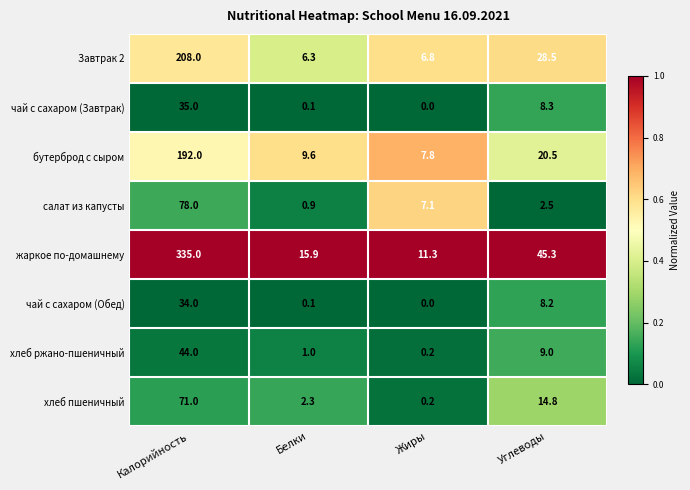

Where does the чай с сахаром (Завтрак) series first go above 8?

Калорийность